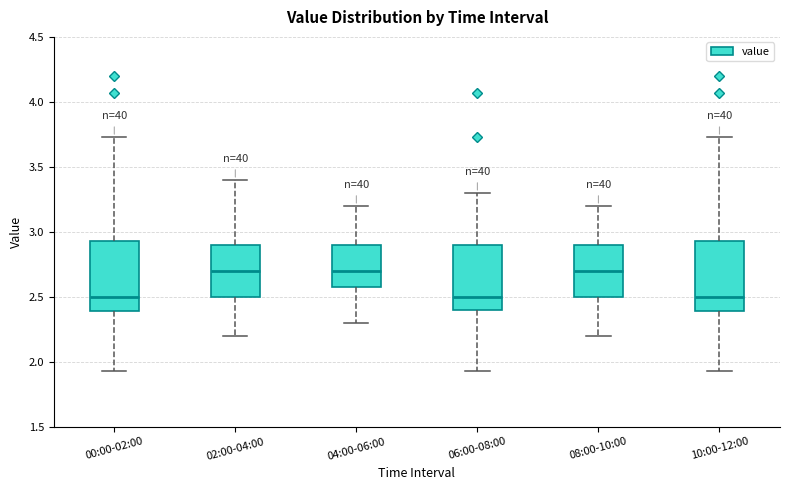

Reading left to right, read every box against the y-axis: the position of its median line, the range the box covers, and the ends of its whiskers. The values are not printed on the chart, so give them approximately, as read against the axis.

00:00-02:00: median 2.50, box 2.40 to 2.95, whiskers 1.95 to 3.75
02:00-04:00: median 2.70, box 2.50 to 2.90, whiskers 2.20 to 3.40
04:00-06:00: median 2.70, box 2.60 to 2.90, whiskers 2.30 to 3.20
06:00-08:00: median 2.50, box 2.40 to 2.90, whiskers 1.95 to 3.30
08:00-10:00: median 2.70, box 2.50 to 2.90, whiskers 2.20 to 3.20
10:00-12:00: median 2.50, box 2.40 to 2.95, whiskers 1.95 to 3.75